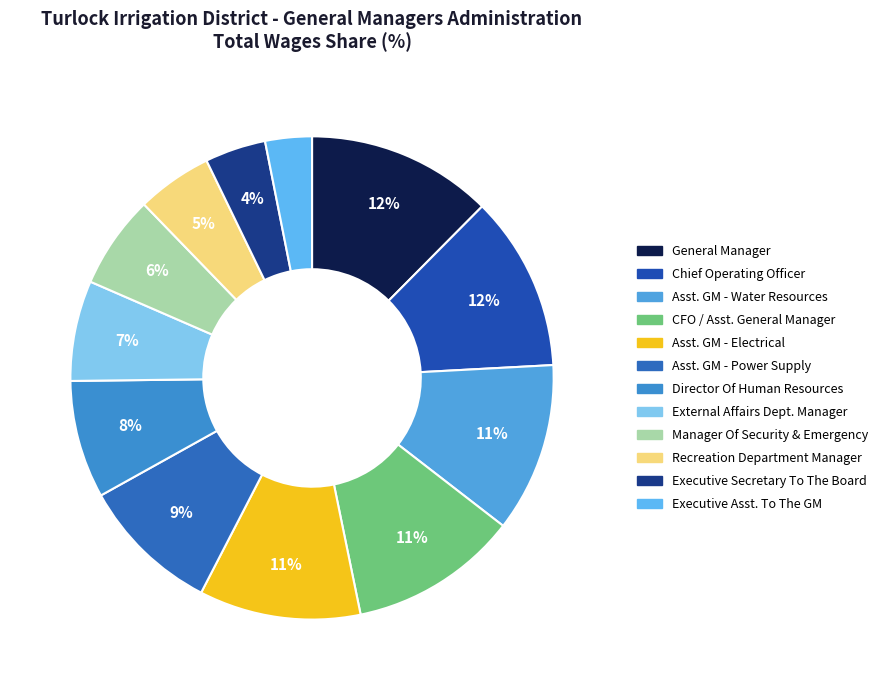

Which category has the smallest portion of the pie?

Executive Assistant To The General Manager